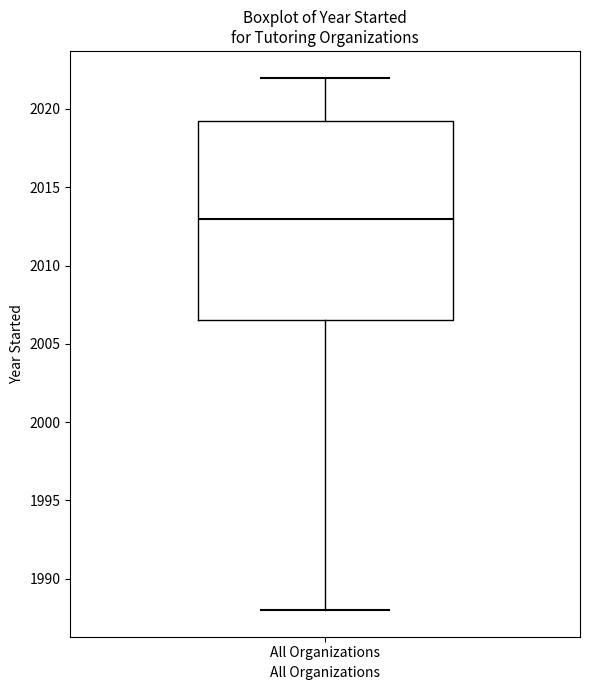

Transcribe this box plot: give where the median line is, the range the box spans, and where the two whiskers end, as read against the y-axis. The values are not printed on the chart, so give them approximately, as read against the axis.

median 2013.0, box 2006.5 to 2019.5, whiskers 1988.0 to 2022.0